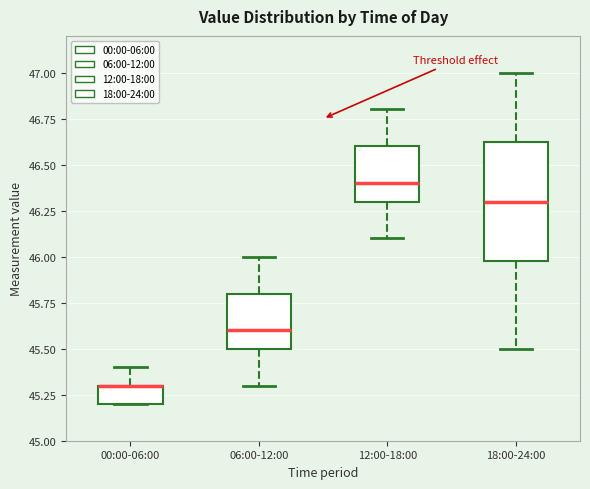

Which box is the tallest, from its lower edge to its upper edge?

18:00-24:00